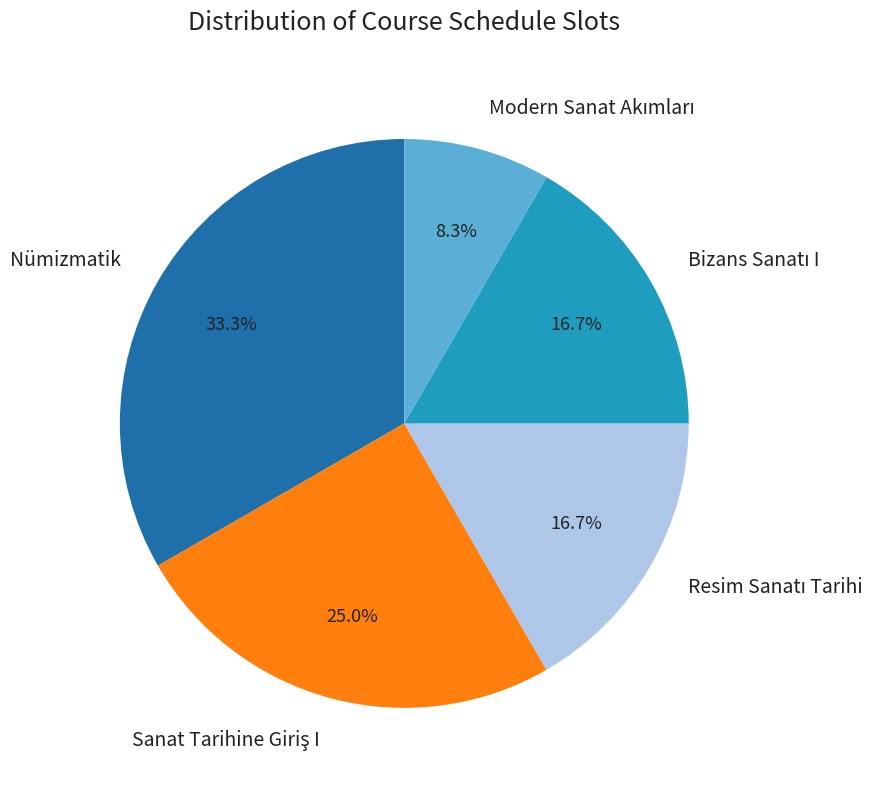

Count the number of slices in the pie.

5